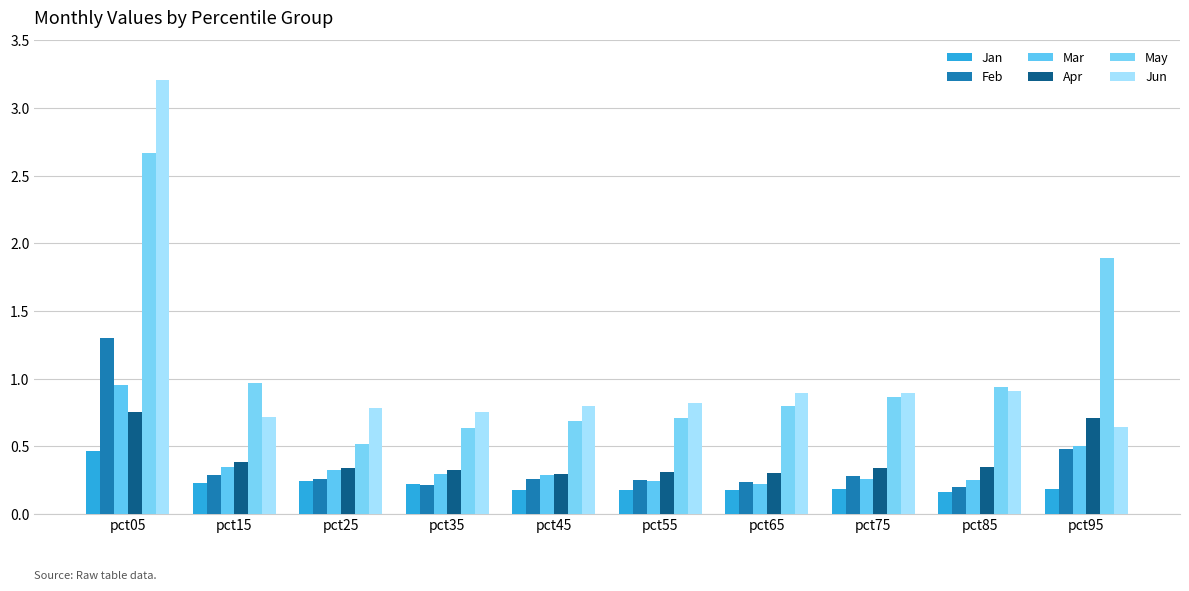

How many series are shown in this chart?

6